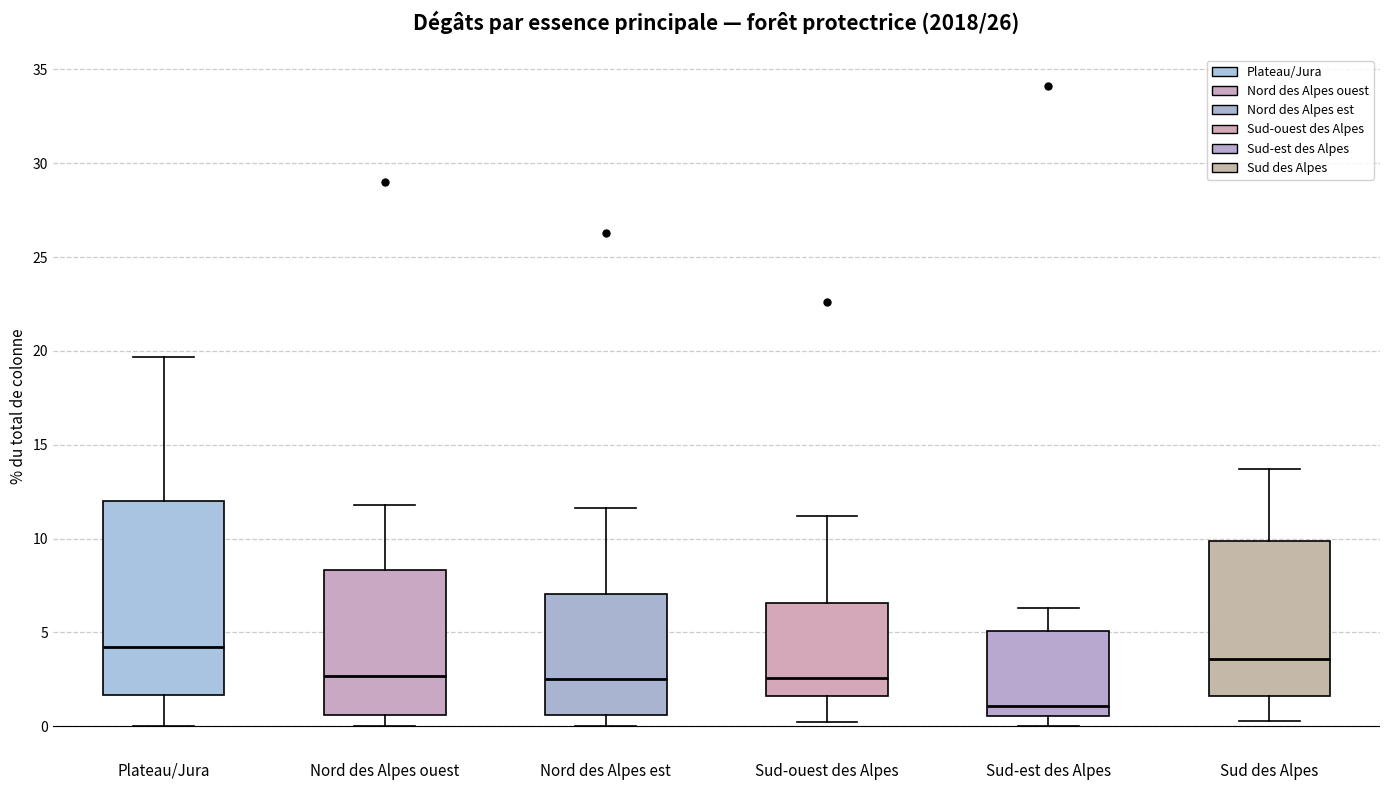

Where does the lower whisker of the box for Nord des Alpes ouest end on the y-axis? The values are not printed on the chart, so give them approximately, as read against the axis.

0.0